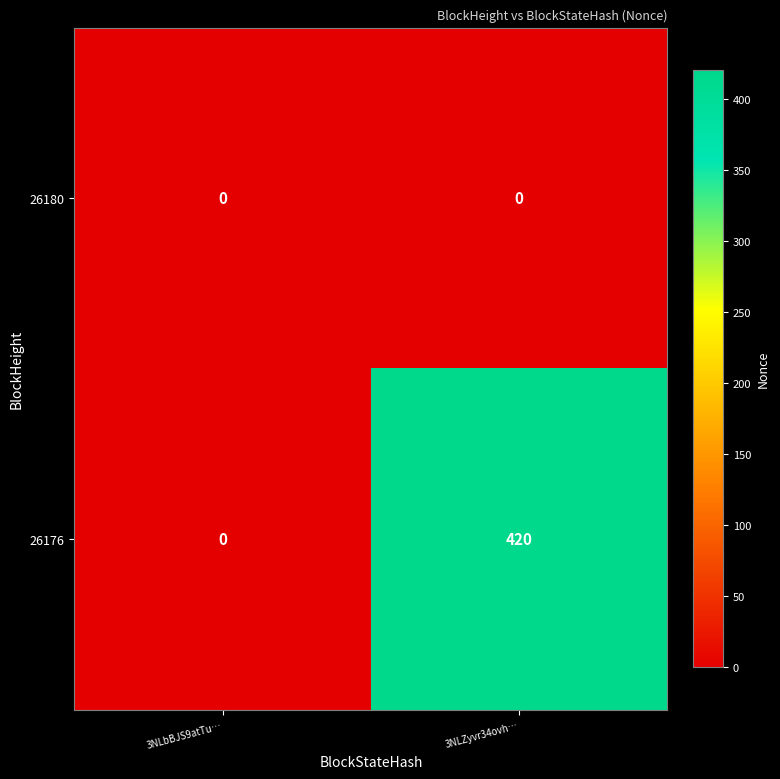

How many data points does each series have?

2